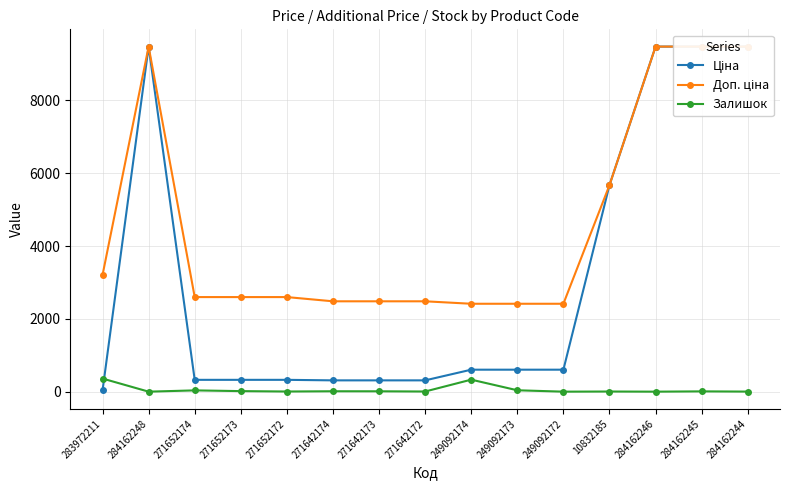

Count the number of data series in this chart.

3